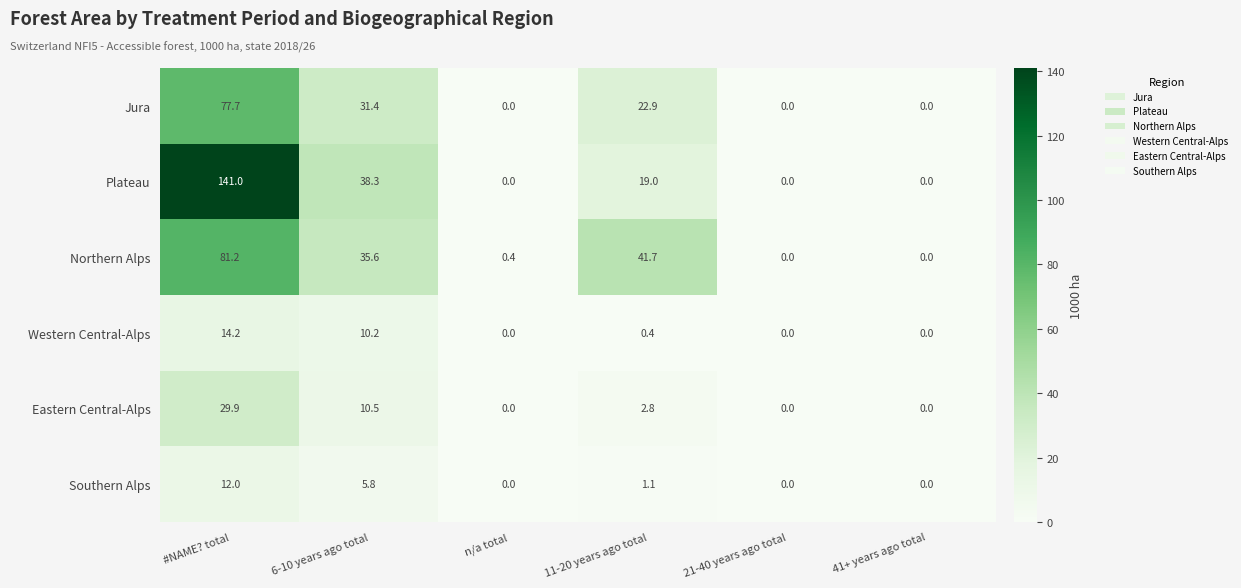

Between n/a total and 41+ years ago total, which series saw the biggest shift?

Northern Alps